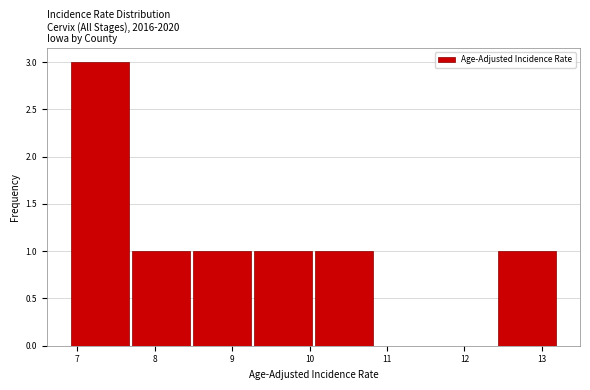

What is the height of the bar covering 6.9 to 7.7 on the x-axis? Neither the bar edges nor the heights are printed on the chart, so give them approximately, as read against the axes.

3